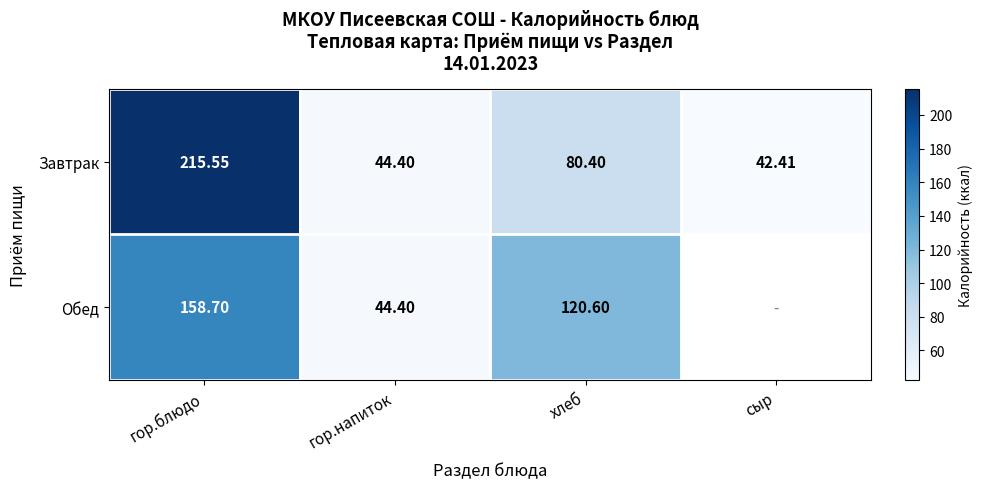

Which series changed the most between гор.блюдо and гор.напиток?

Завтрак